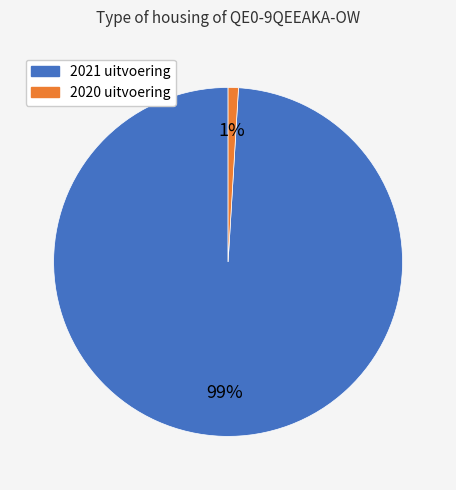

To the nearest percent, what is the average slice percentage?

50%